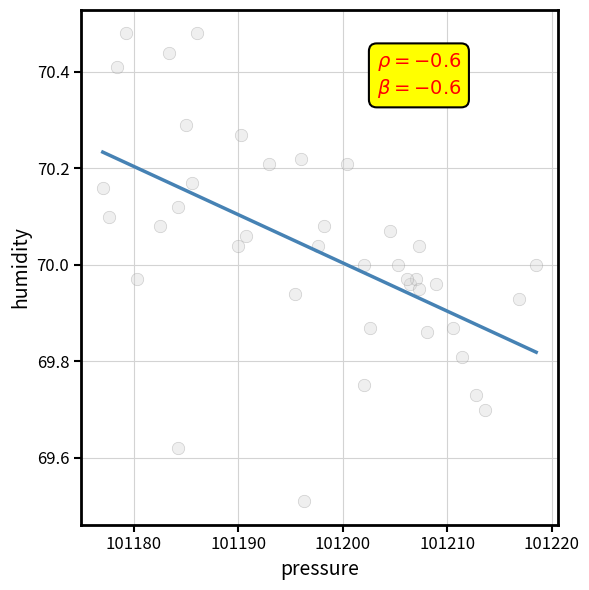

What Y value in the scatter plot is closest to 69?

69.5